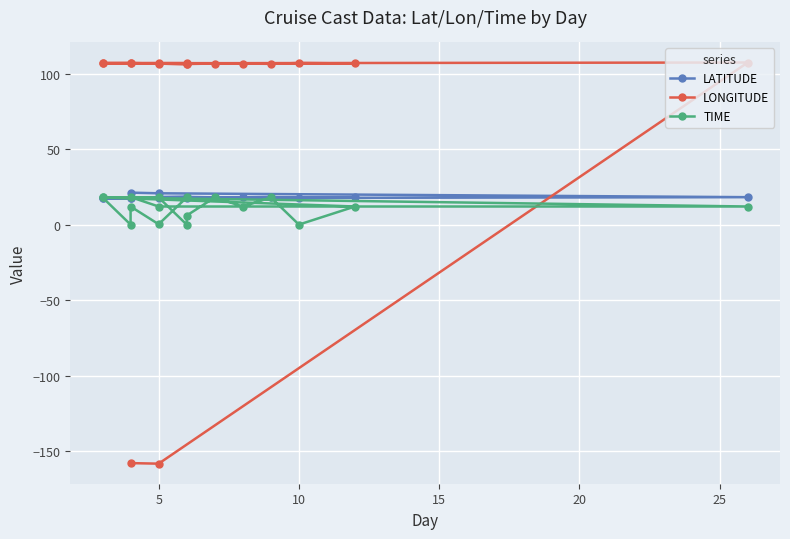

Reading left to right, what are all the values shown in this chart?

LATITUDE: 21.2	20.8	18.2	17.5	17.4	17.4	18.3	18.1	18.1	18.3	17.4	18.0	17.4	17.3	17.4	18.3	18.6
LONGITUDE: -158.0	-158.4	107.4	106.9	107.0	107.0	106.4	106.8	106.7	106.5	107.1	106.8	107.1	107.1	107.1	106.7	106.1
TIME: 18.2	12.0	12.0	18.0	18.0	0.0	6.0	18.0	12.0	18.0	0.0	12.0	18.0	0.0	12.0	0.2	18.0